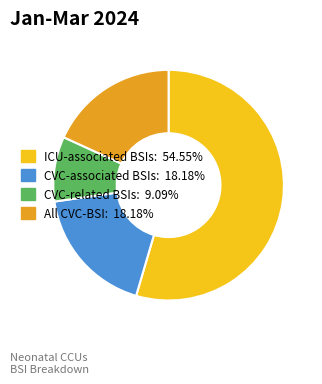

Does any single category account for the majority?

Yes